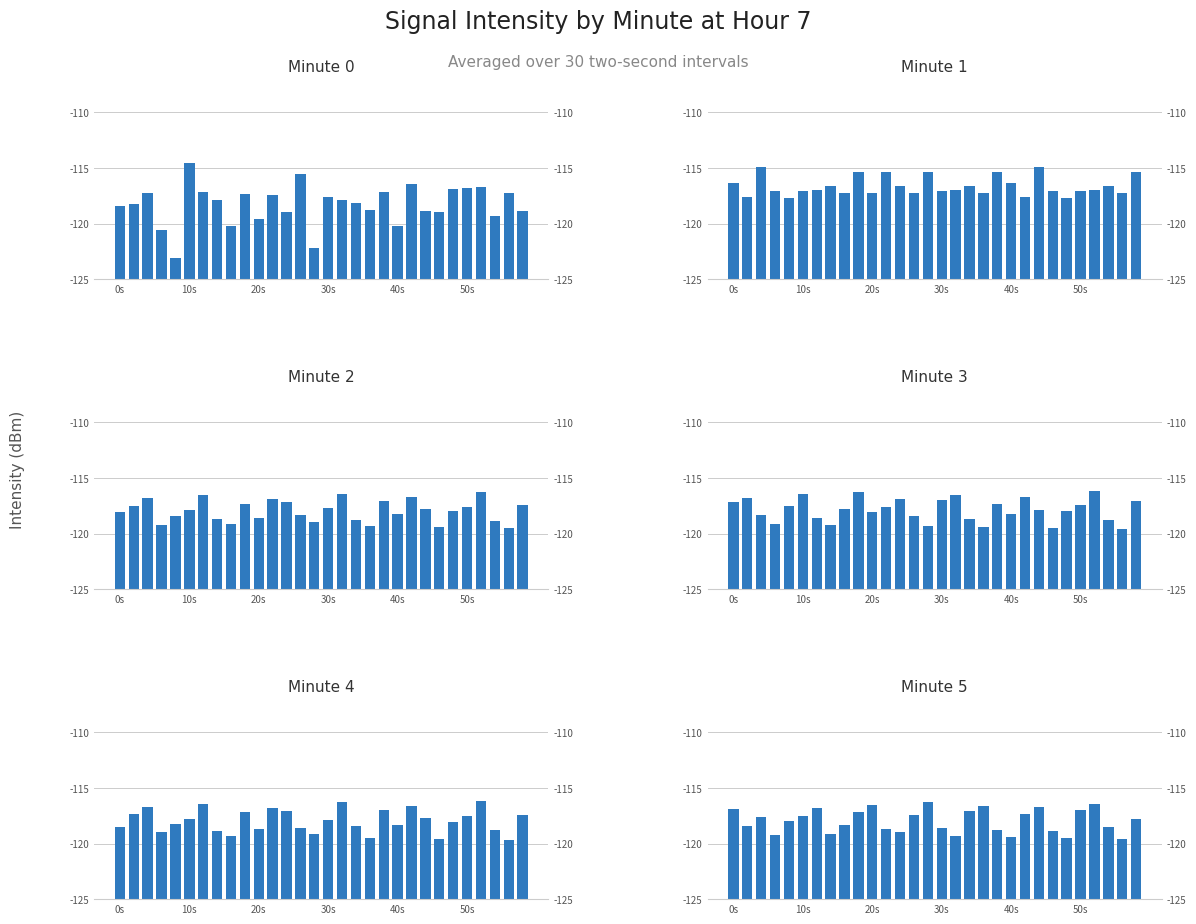

Which has a higher value, 30s or 24?

24